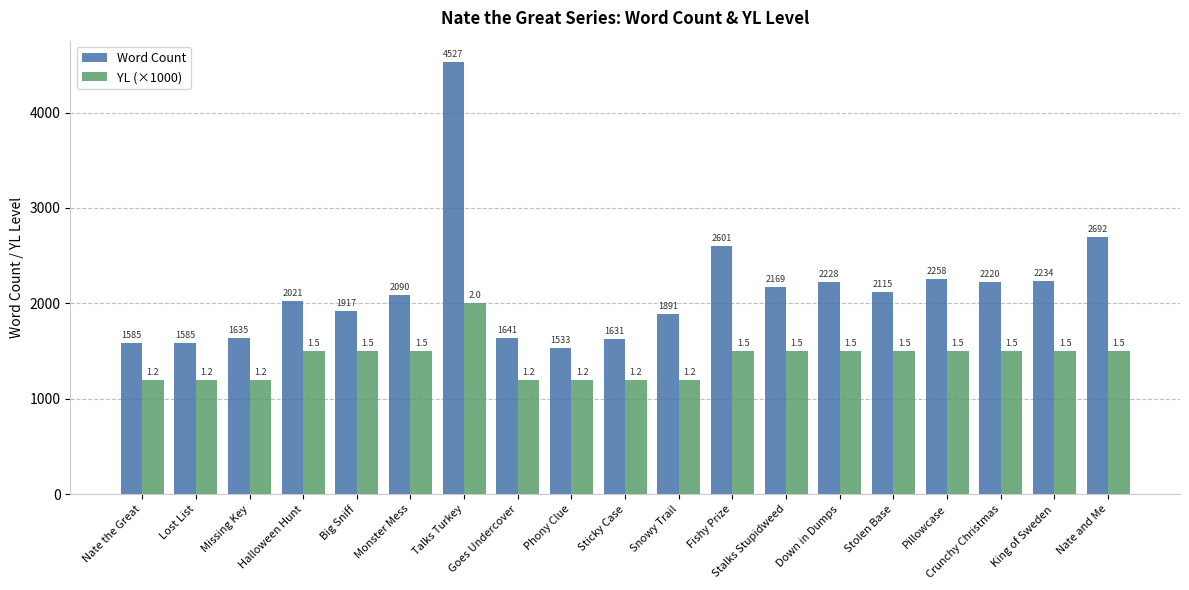

Reading left to right, list all the values displayed in this chart.

Word Count: 1585	1585	1635	2021	1917	2090	4527	1641	1533	1631	1891	2601	2169	2228	2115	2258	2220	2234	2692
YL (×1000): 1200	1200	1200	1500	1500	1500	2000	1200	1200	1200	1200	1500	1500	1500	1500	1500	1500	1500	1500